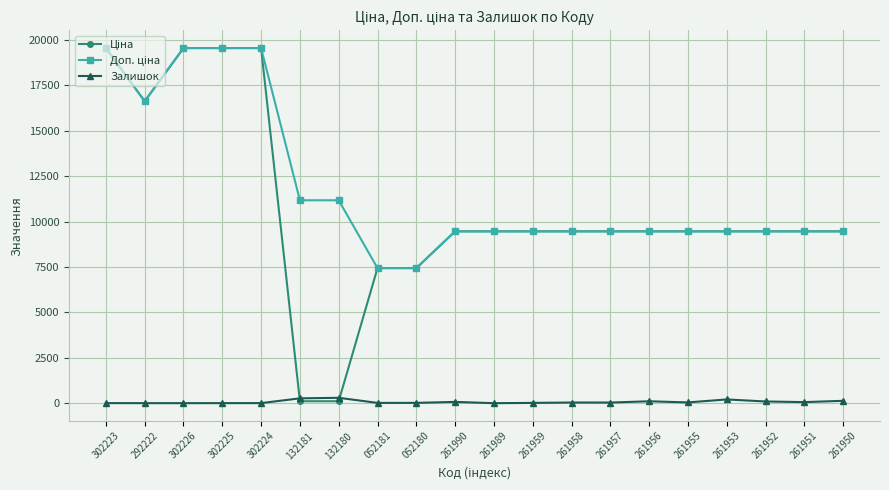

True or false: Залишок has more than 2 points higher than both neighbors.

True